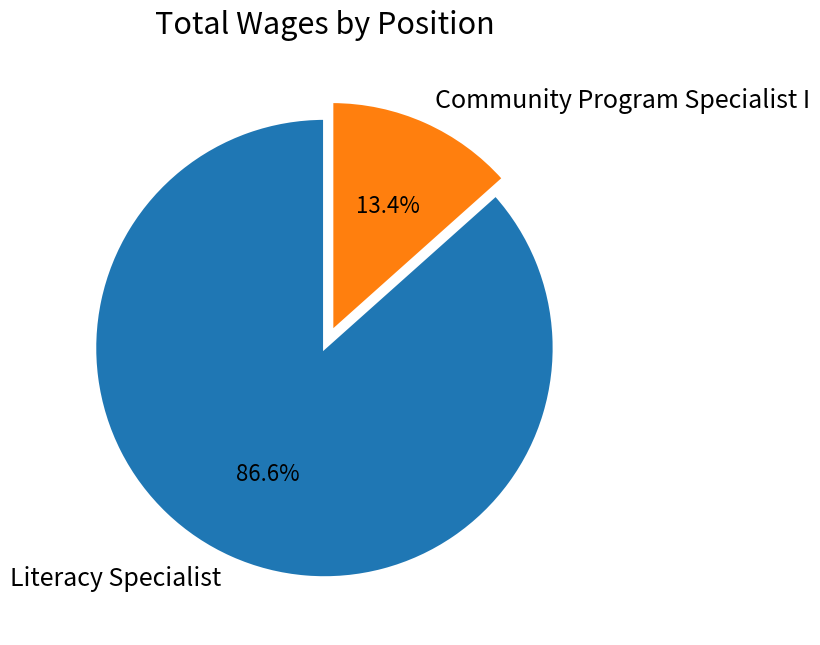

To the nearest percent, what portion does Community Program Specialist I represent?

13%